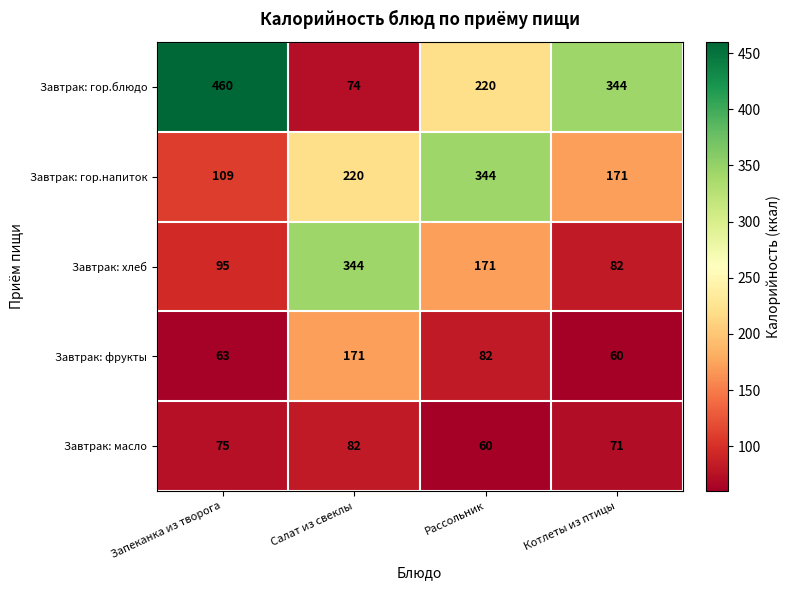

At which label does Завтрак: фрукты reach its peak?

Салат из свеклы